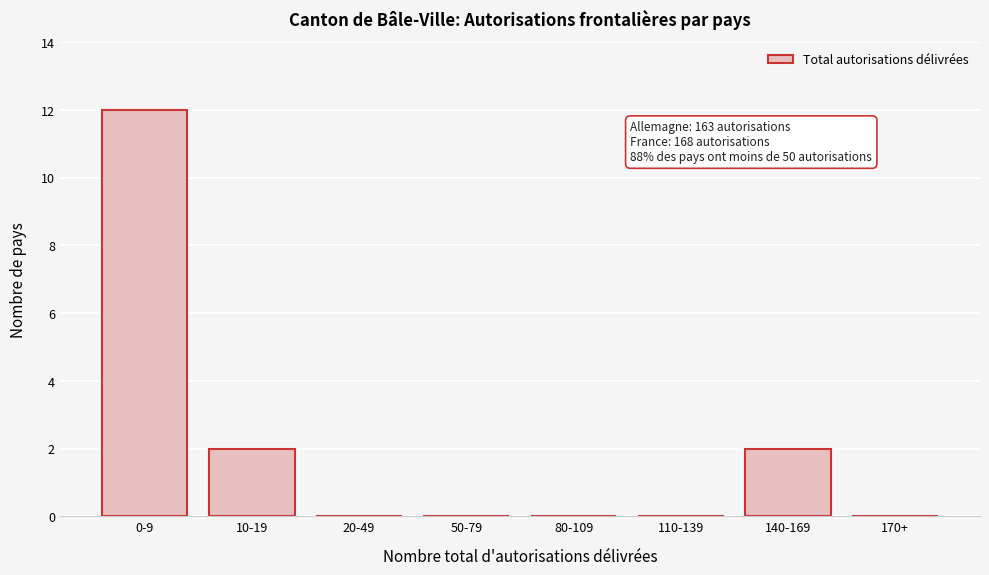

Reading left to right, list all the values displayed in this chart.

0-9=12	10-19=2	20-49=0	50-79=0	80-109=0	110-139=0	140-169=2	170+=0